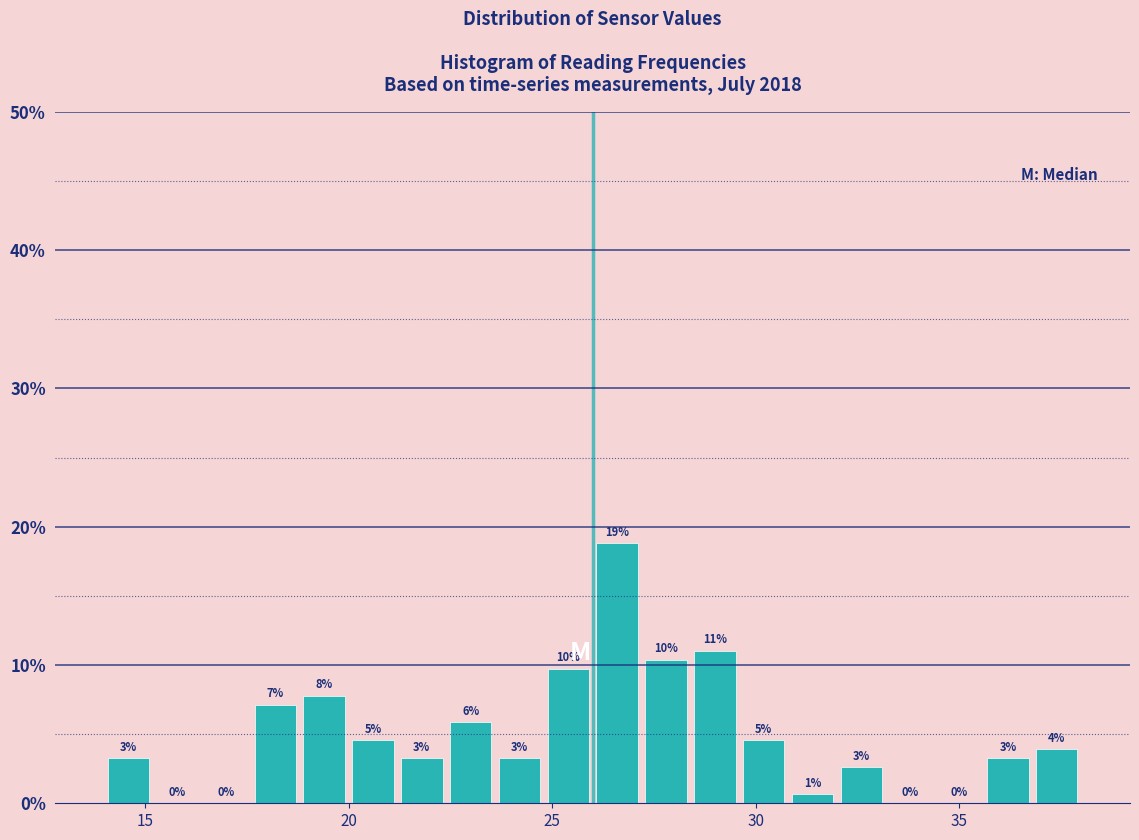

Read against the x-axis, roughly where is the centre of the tallest bar?

26.5